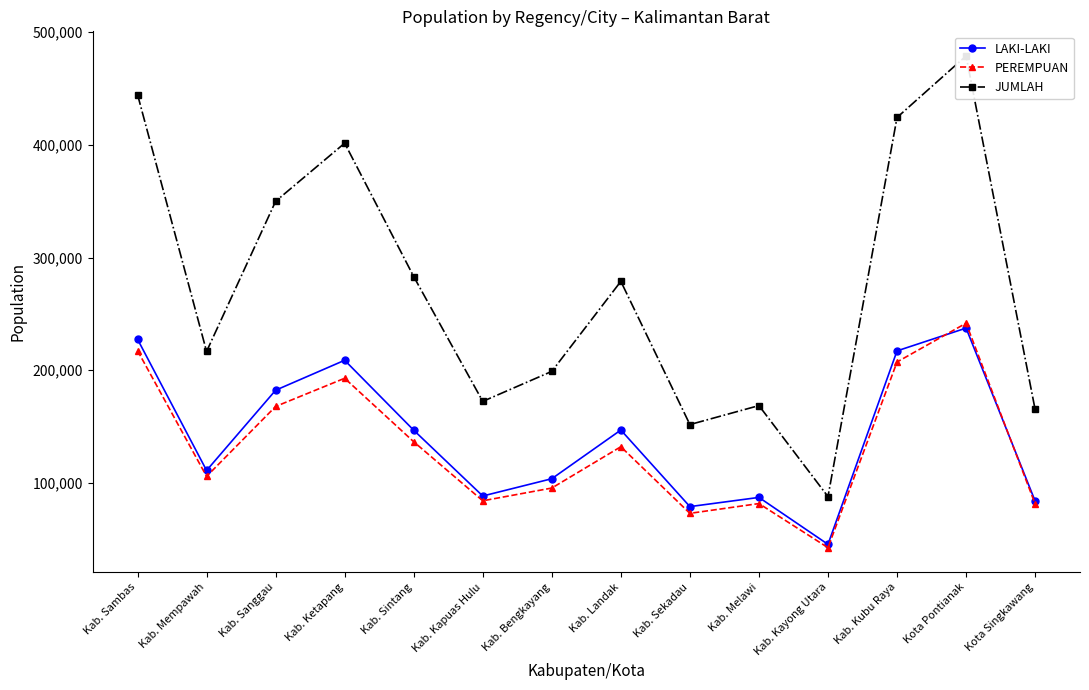

What is the average value of the JUMLAH series?

273014